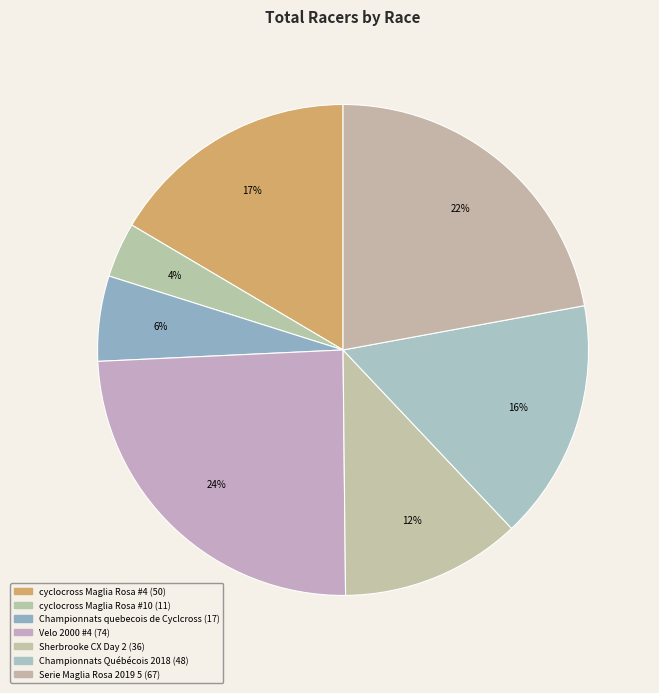

How many slices are in this pie chart?

7